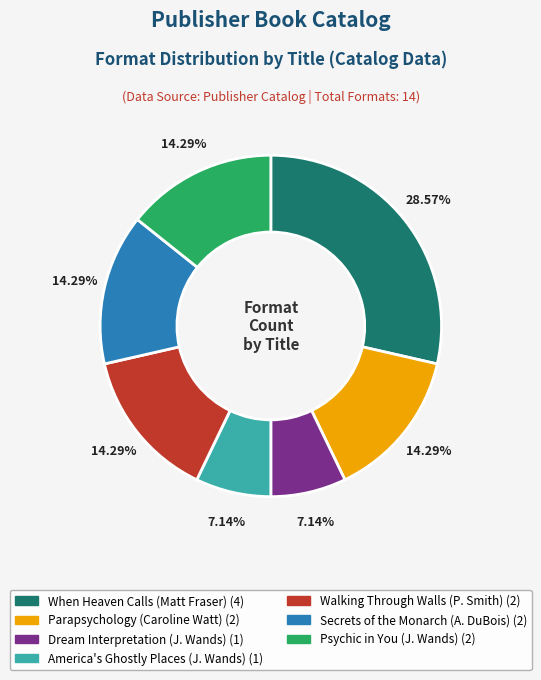

Is there any slice that represents more than half of the pie?

No